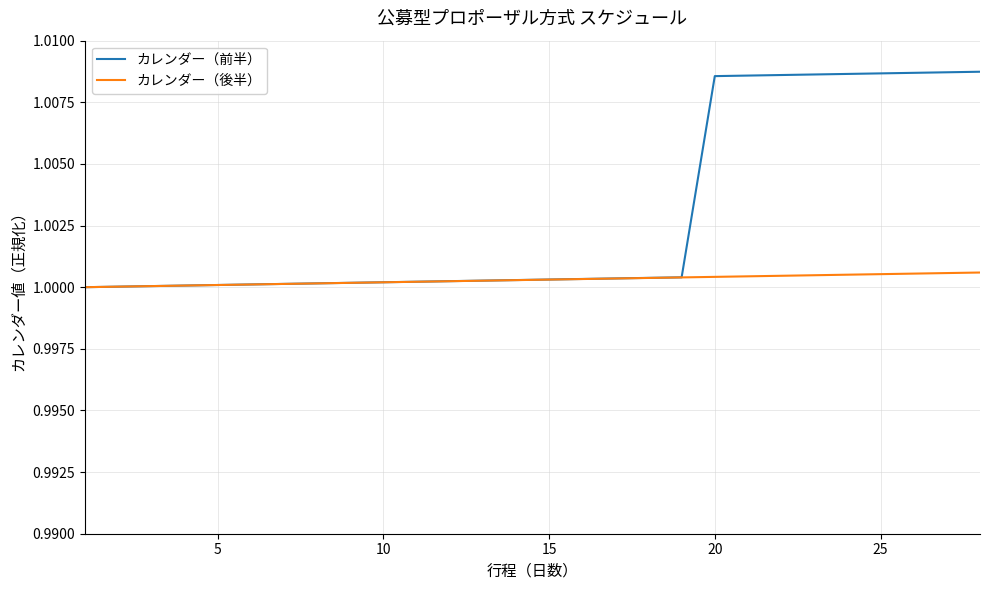

Which series has the largest total across all categories?

カレンダー（前半）